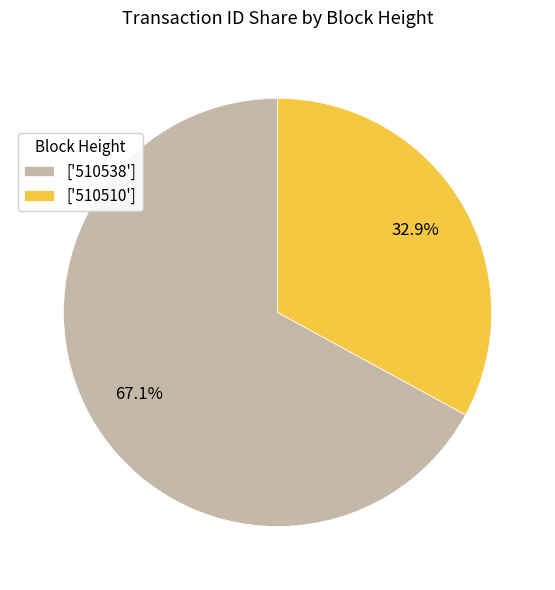

Rank the categories by value from lowest to highest.

['510510'], ['510538']